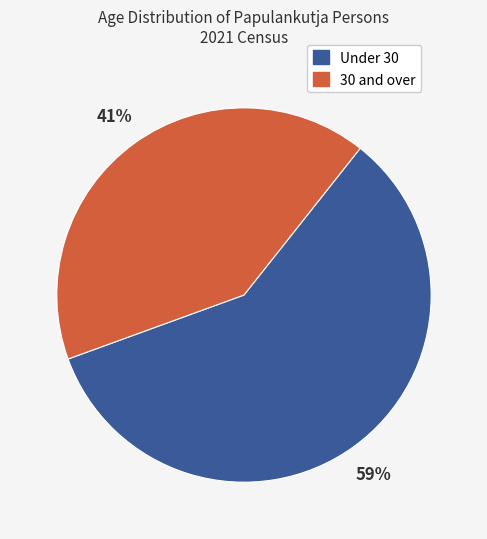

To the nearest percent, what is the average slice percentage?

50%